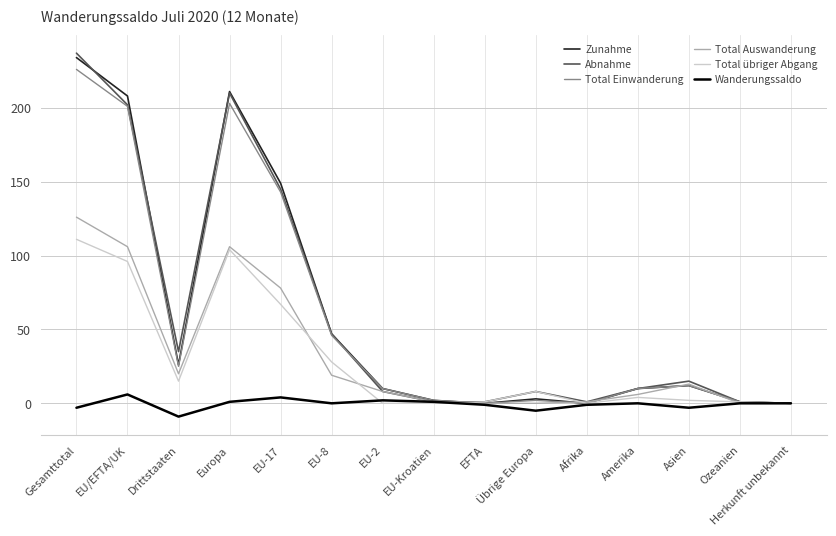

Which series has the largest range (max minus min)?

Abnahme